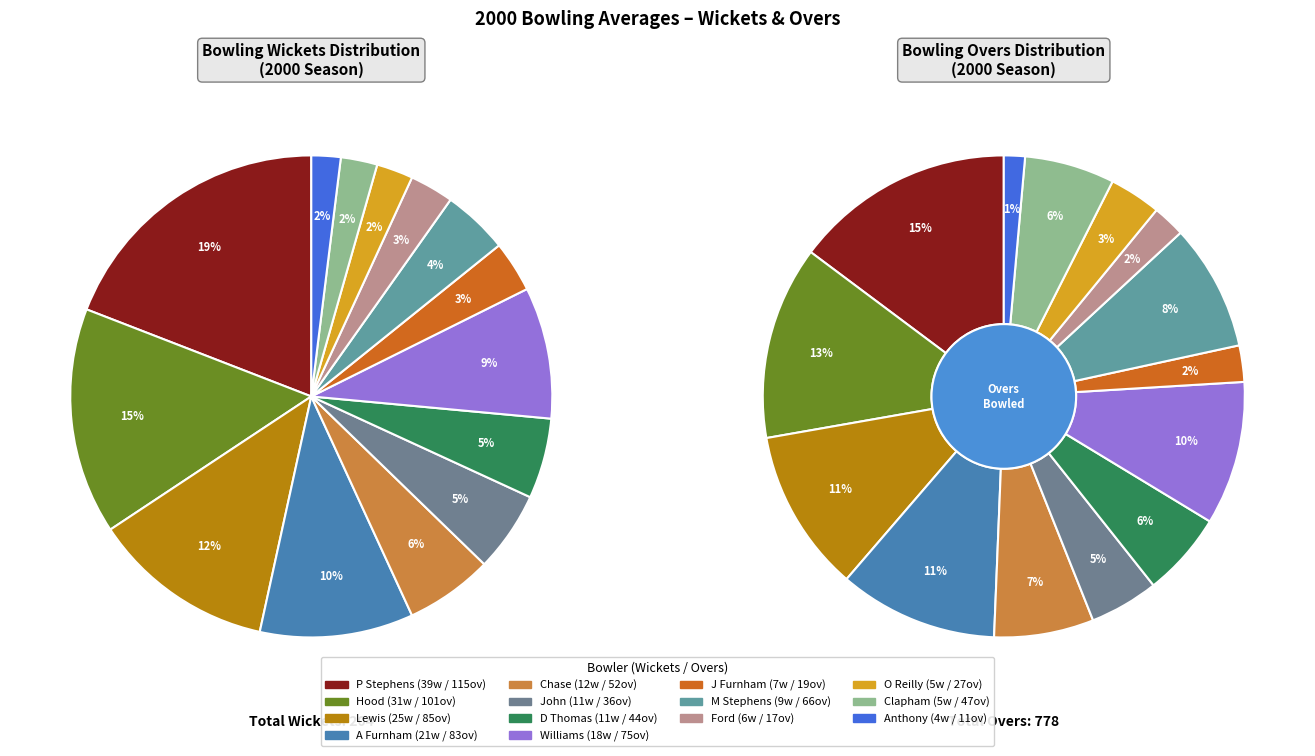

Combined, do O Reilly and Chase account for over 50%?

No